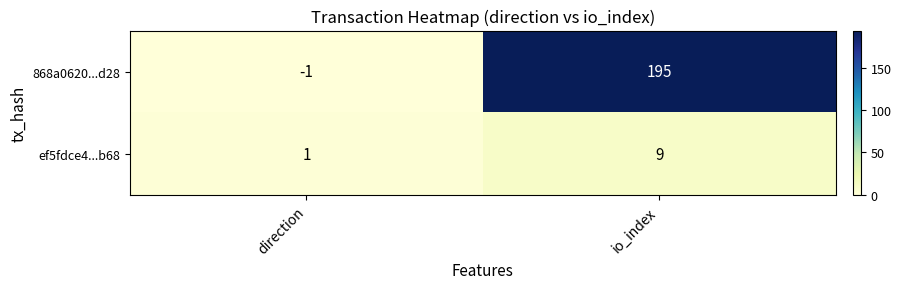

Which category has the highest value across all series?

io_index